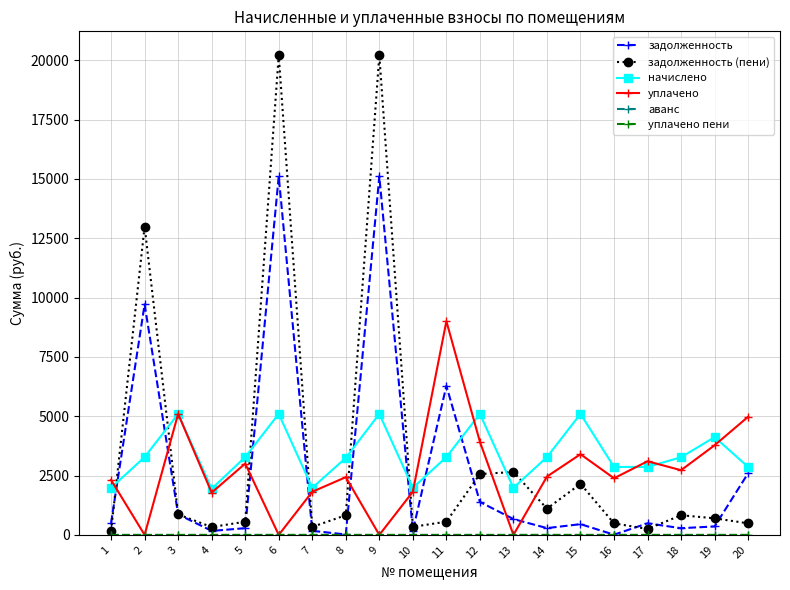

What is the greatest value displayed?

20210.2